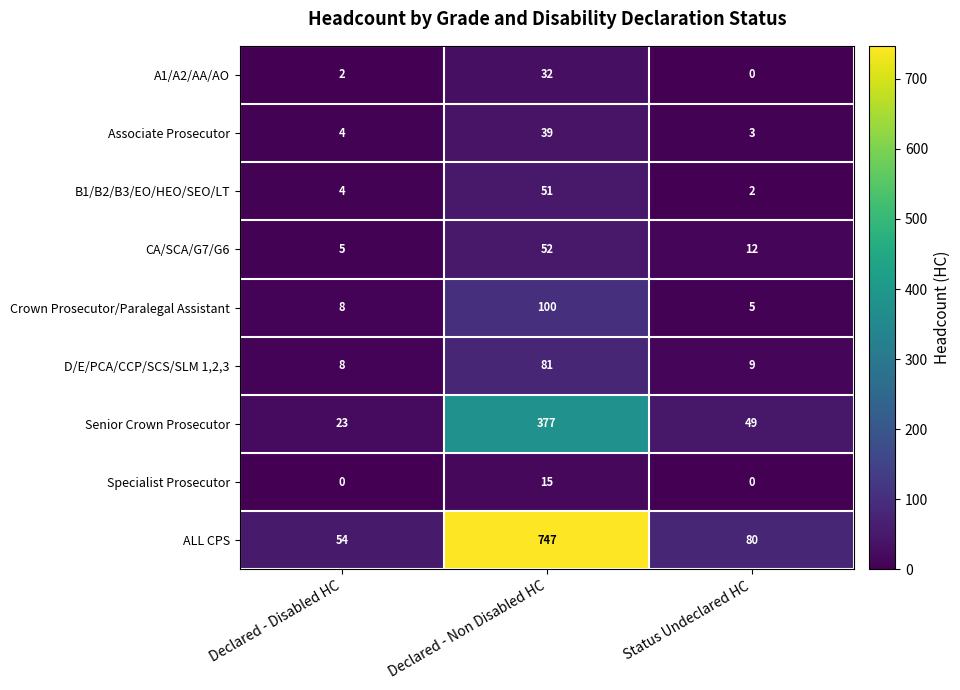

What is the total value across all series at Declared - Non Disabled HC?

1494